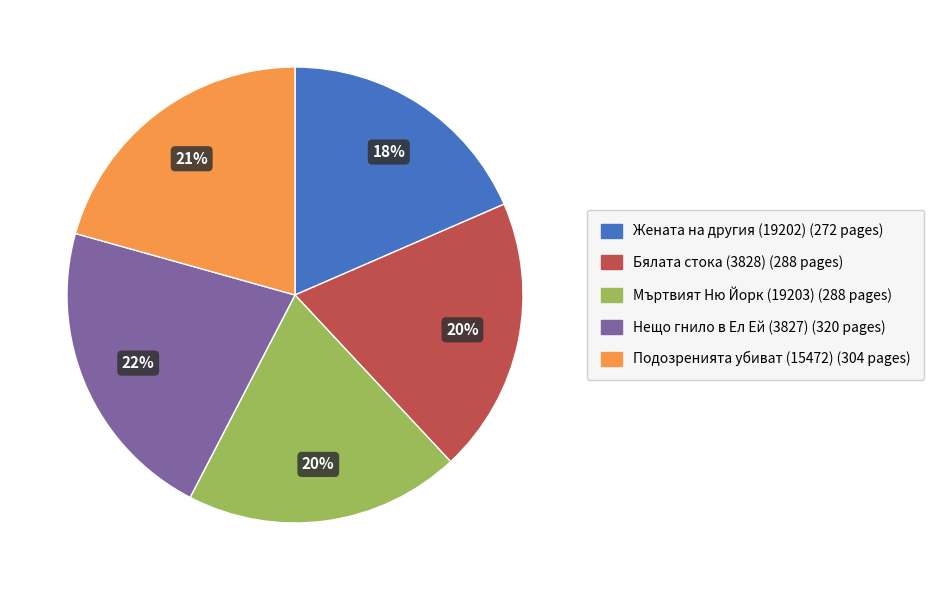

True or false: Жената на другия (19202) accounts for 4% of the total.

False